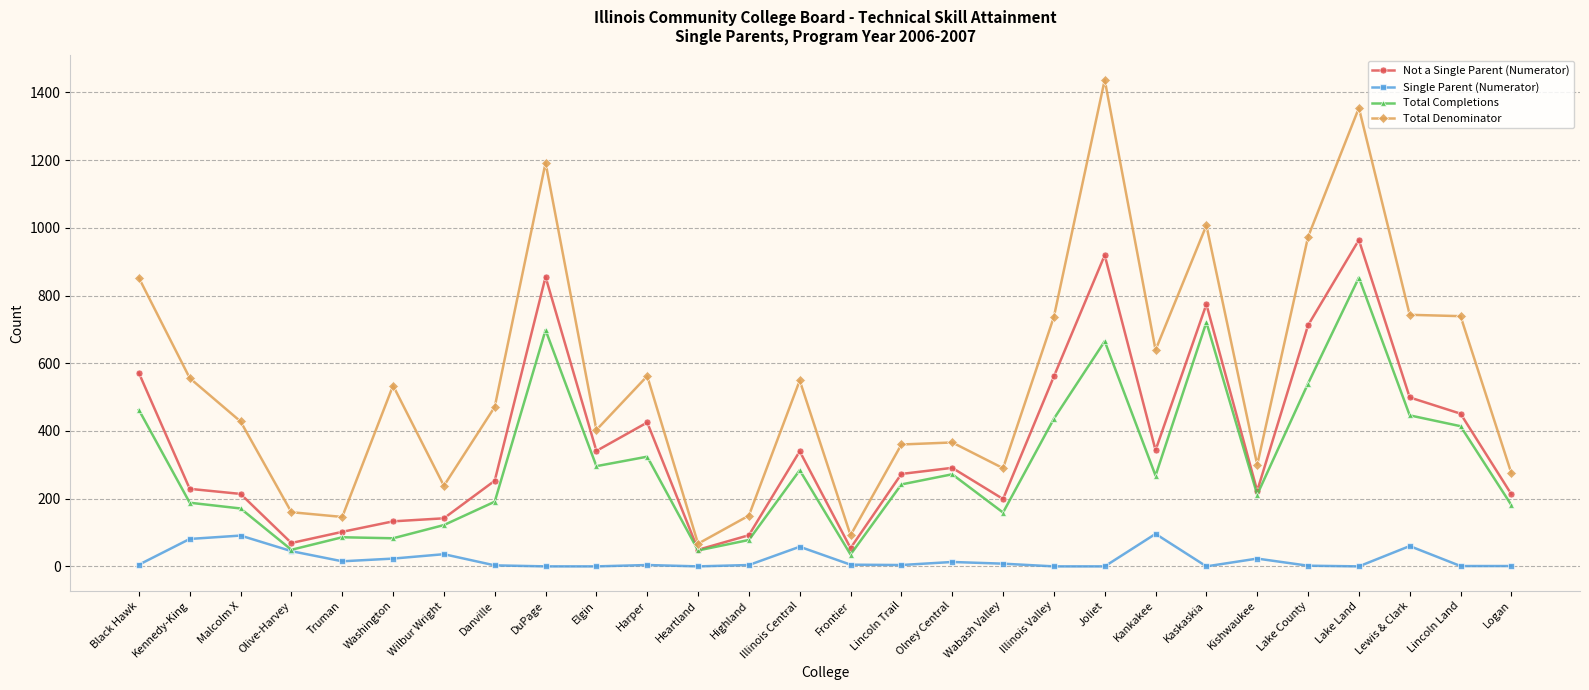

What is the sum of all Total Denominator values?

15620